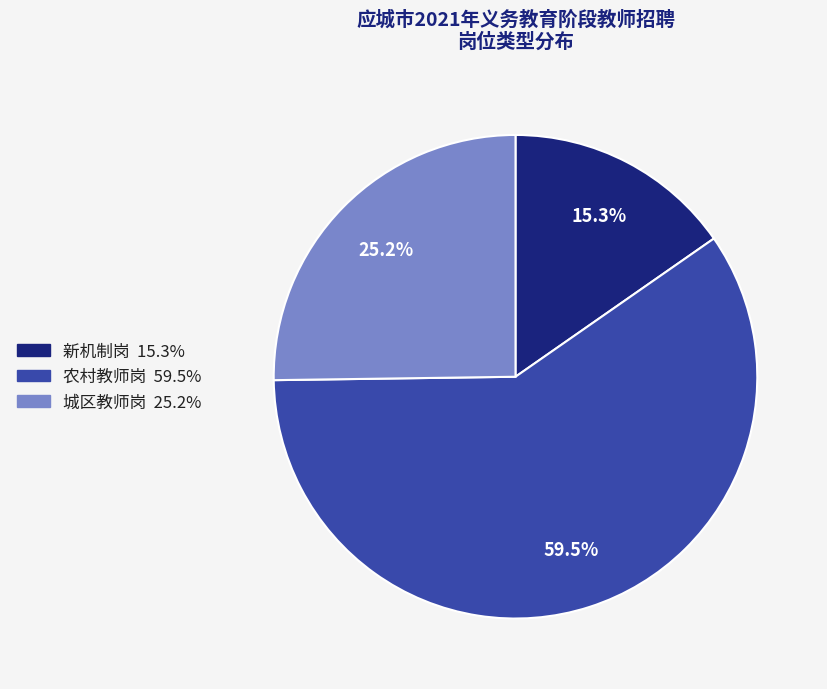

Approximately how many times larger is the value at 新机制岗 compared to 农村教师岗?

0.3